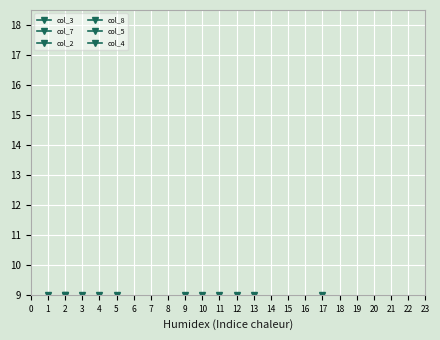

At which category does col_3 reach its first local peak?

3